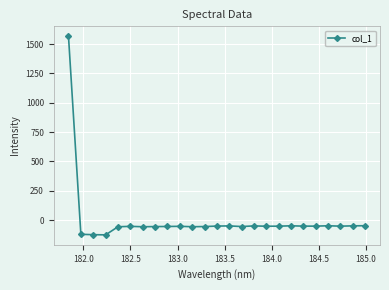

What is the smallest value displayed?

-124.8